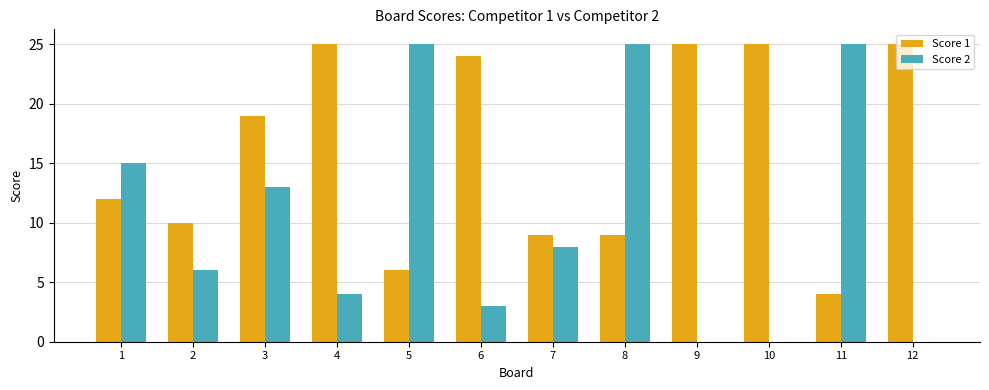

What is the sum of all Score 2 values?

124